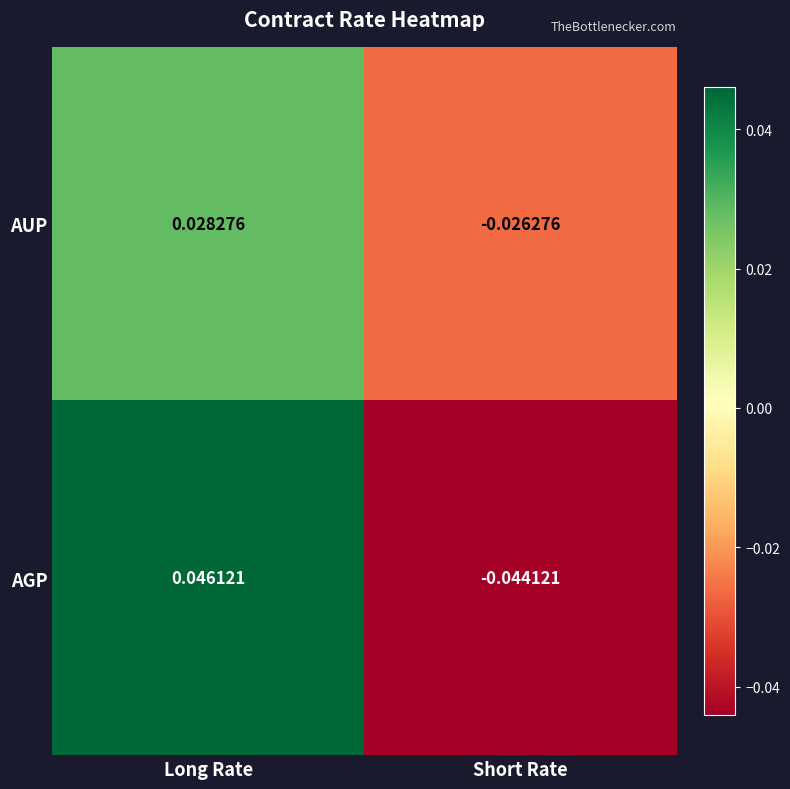

Which series has the widest spread of values?

AGP